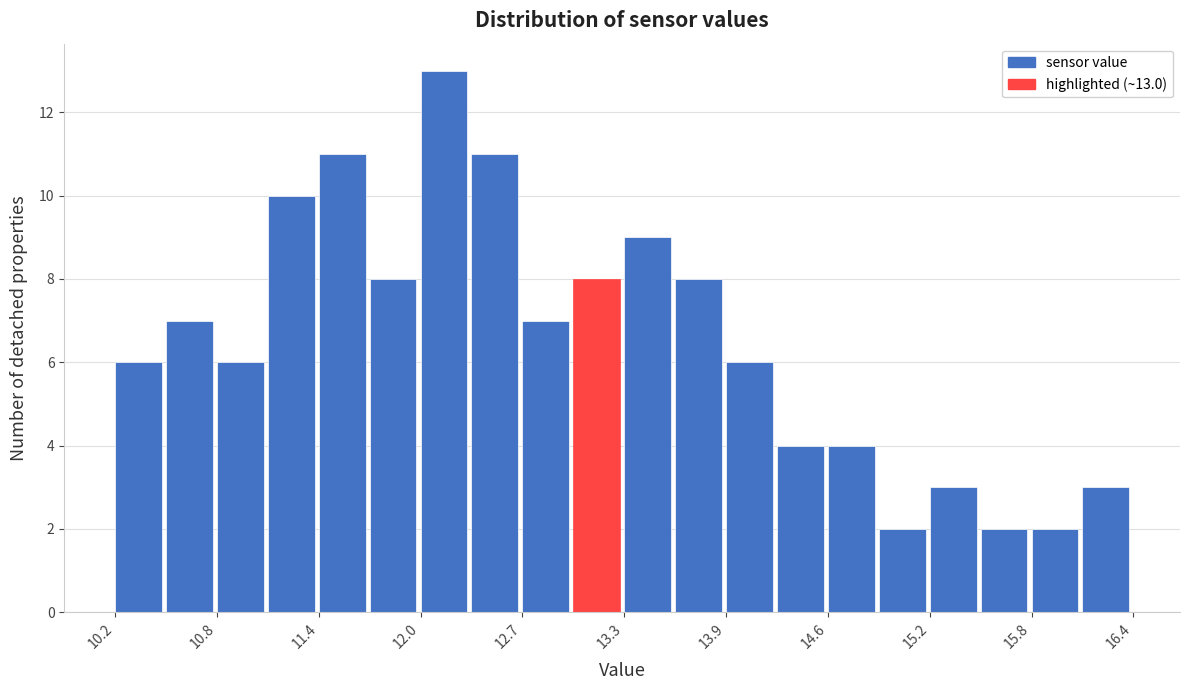

Read against the x-axis, roughly where is the centre of the tallest bar?

12.2